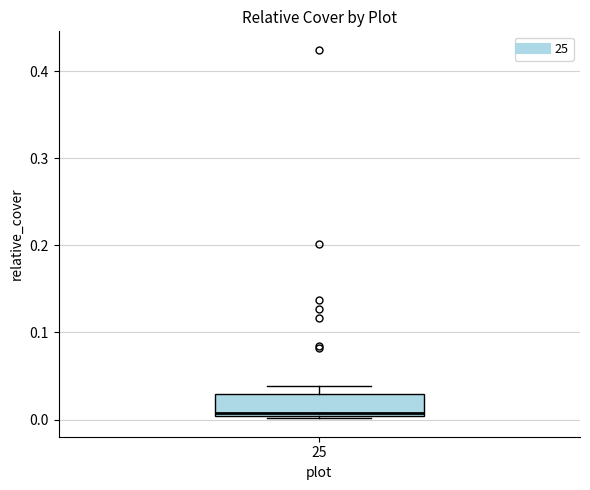

Read this box plot against the y-axis: the position of the median line, the range covered by the box, and the ends of both whiskers. The values are not printed on the chart, so give them approximately, as read against the axis.

median 0.01, box 0.00 to 0.03, whiskers 0.00 to 0.04